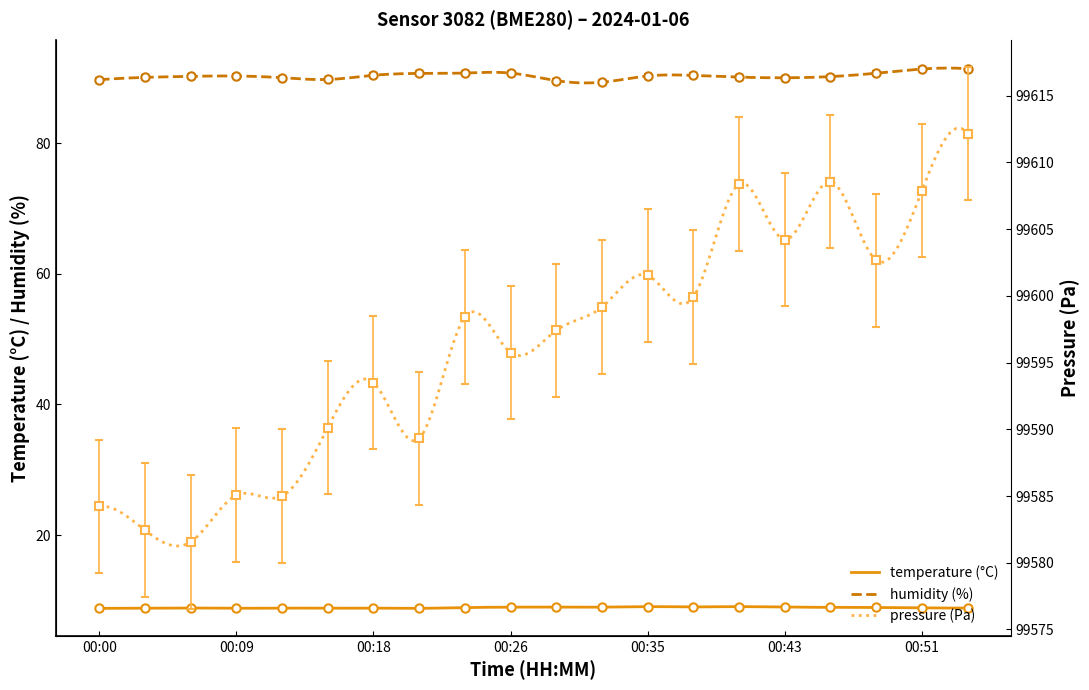

What is the difference between the maximum and minimum values in the temperature series?

0.3